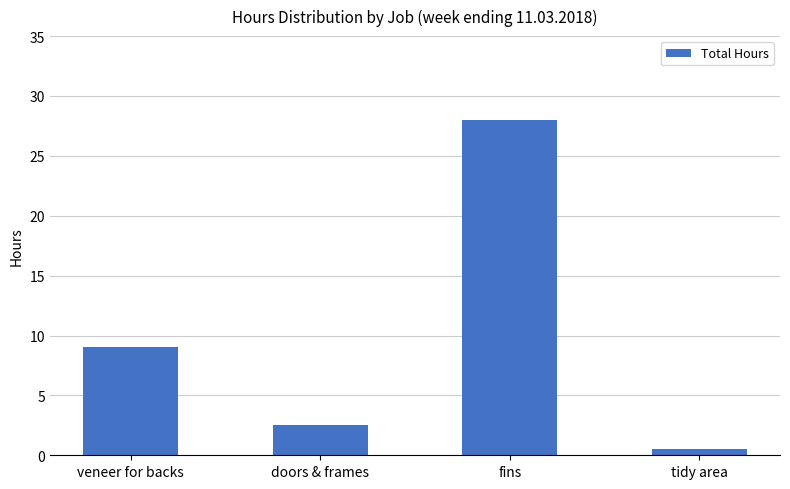

Rank the categories by value from highest to lowest.

fins, veneer for backs, doors & frames, tidy area